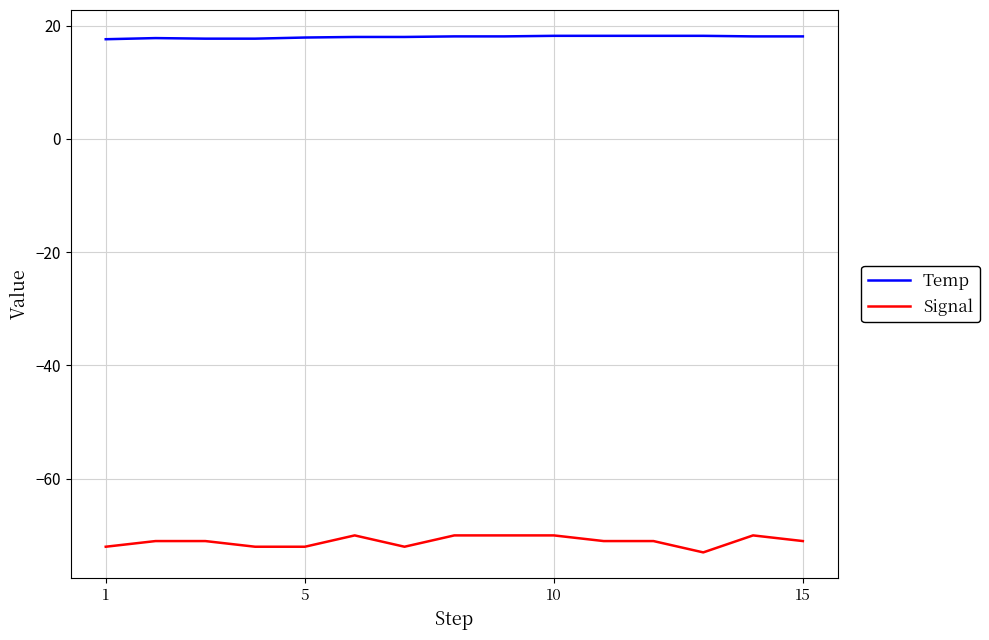

List the series in order of their overall mean, lowest first.

Signal, Temp